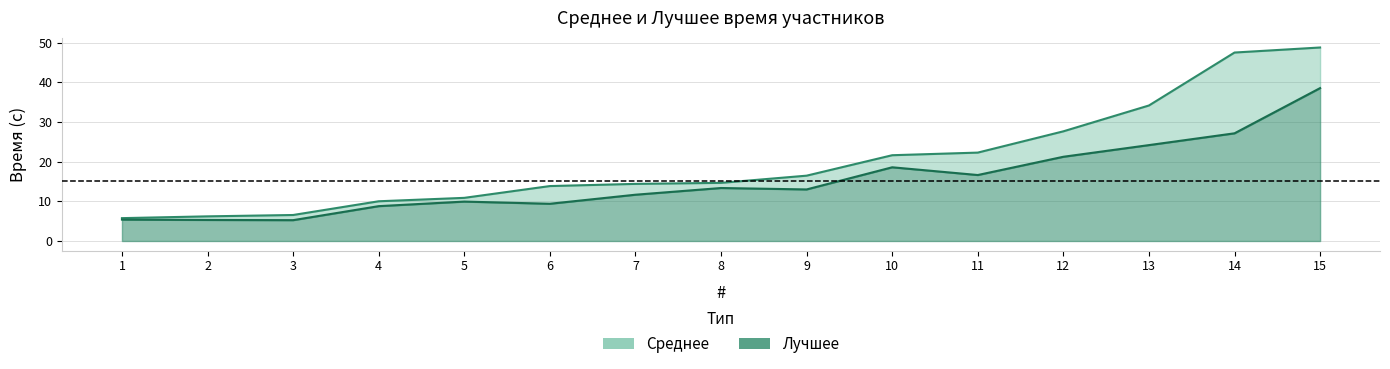

True or false: Среднее and Лучшее cross at least once.

False